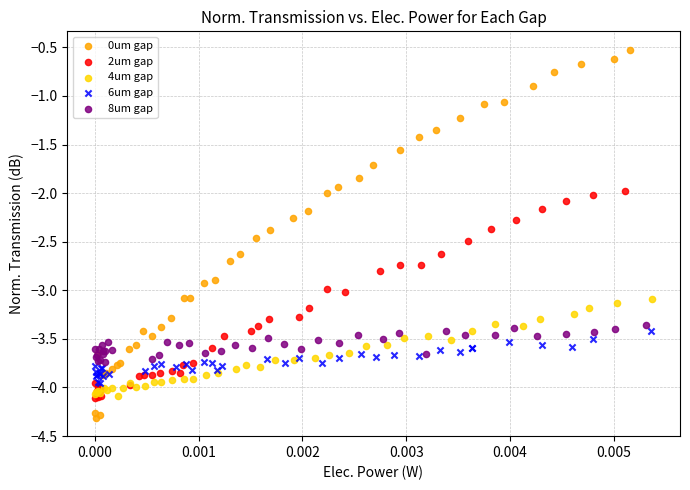

Which series has the widest spread of Y values?

0um gap